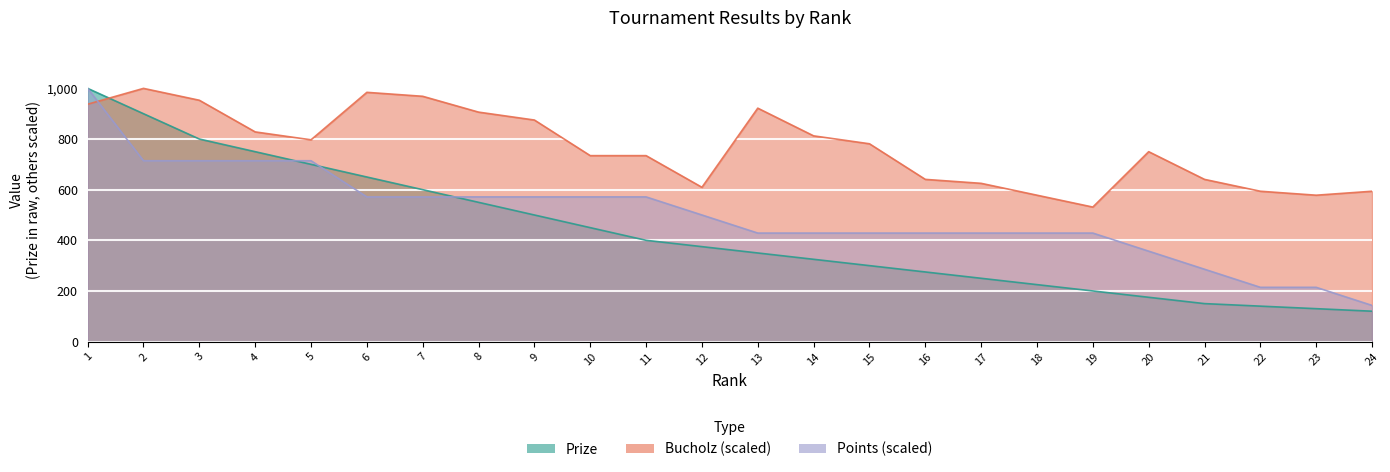

Between 10 and 14, which is larger?

10